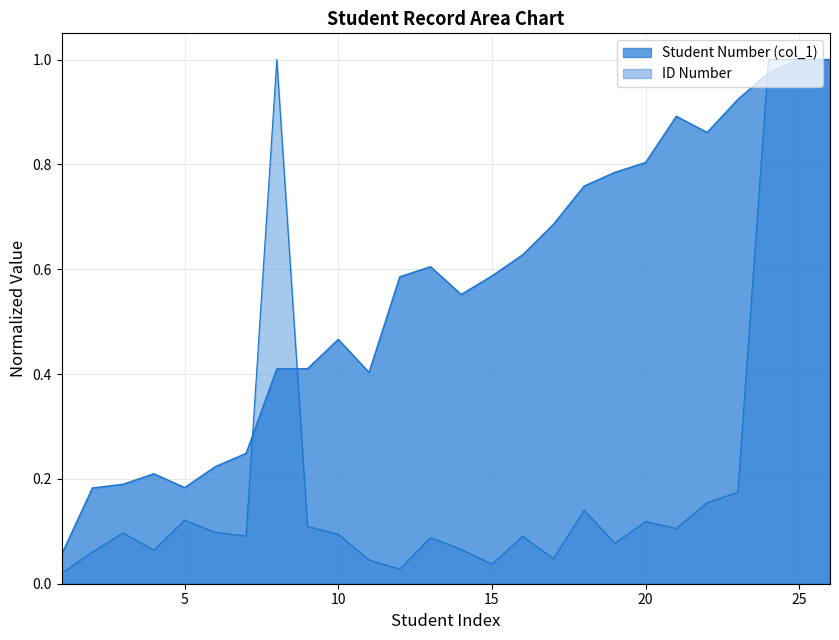

Where is the first local maximum for Student Number (col_1)?

4